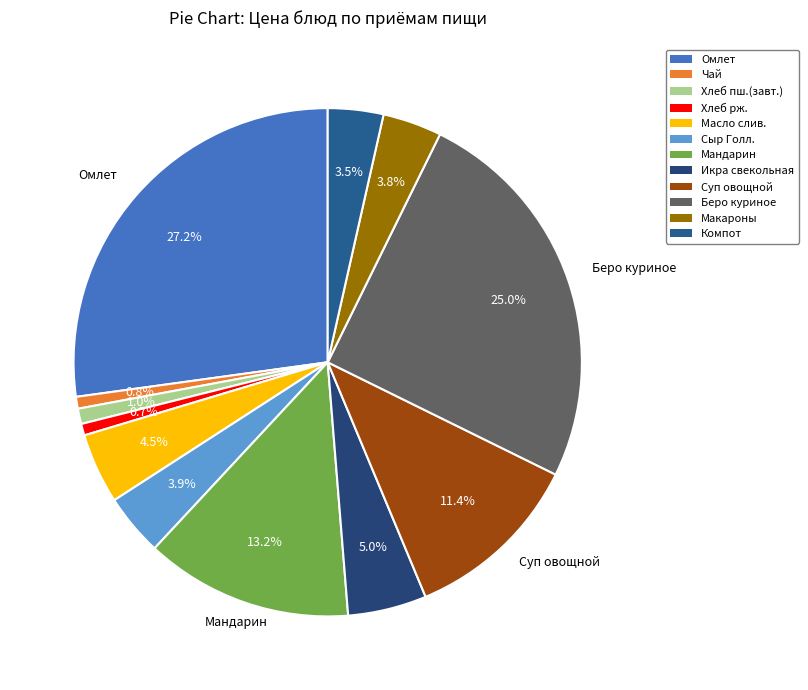

Does any single category account for the majority?

No